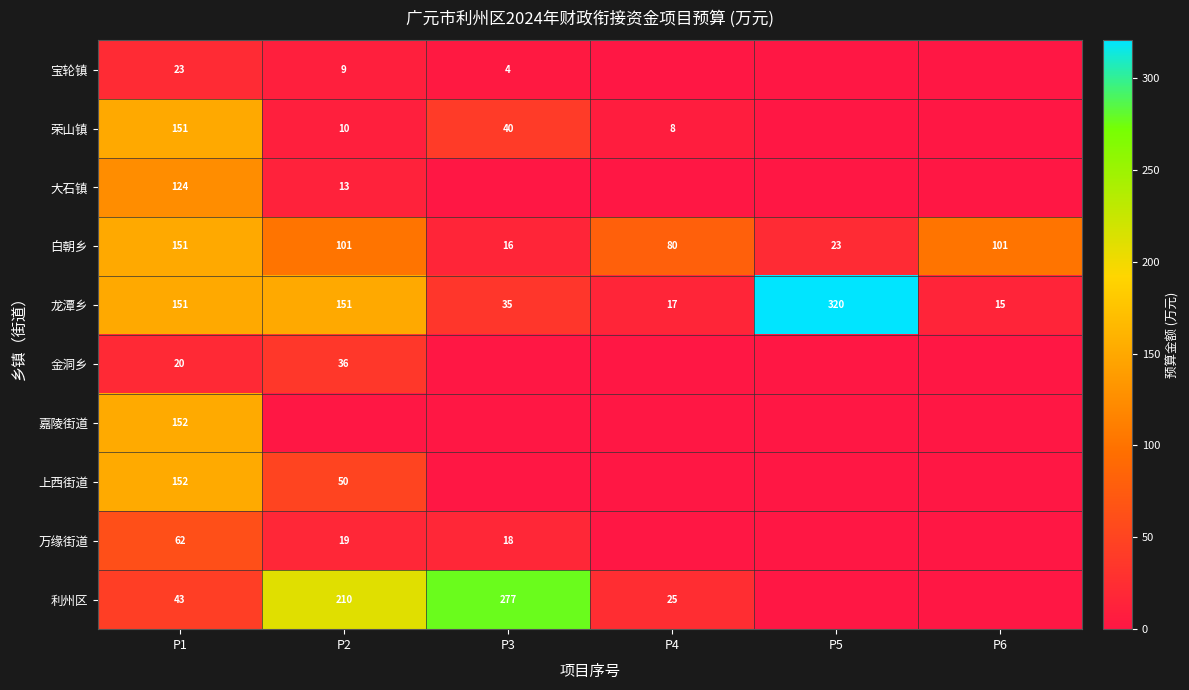

Which has a higher value, P5 or P3?

P3